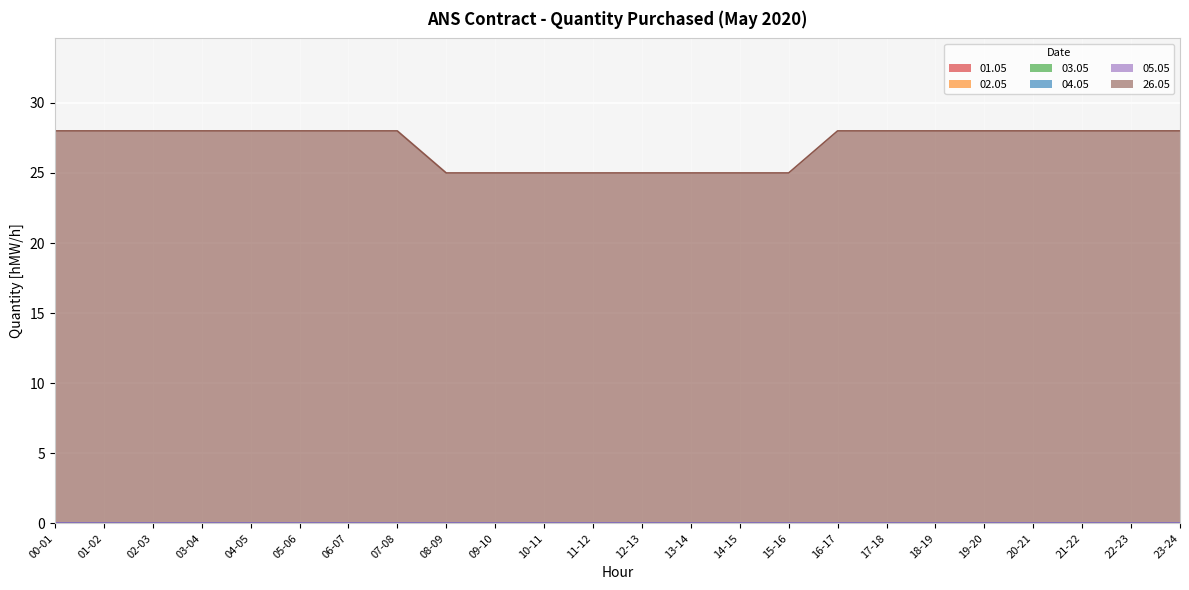

List the series in order of their peak value, highest first.

26.05, 01.05, 02.05, 03.05, 04.05, 05.05